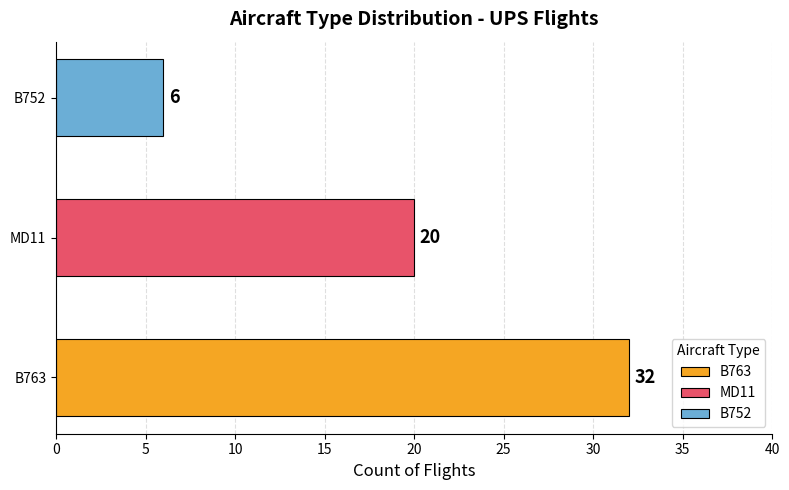

The value at MD11 is 20. True or false?

True